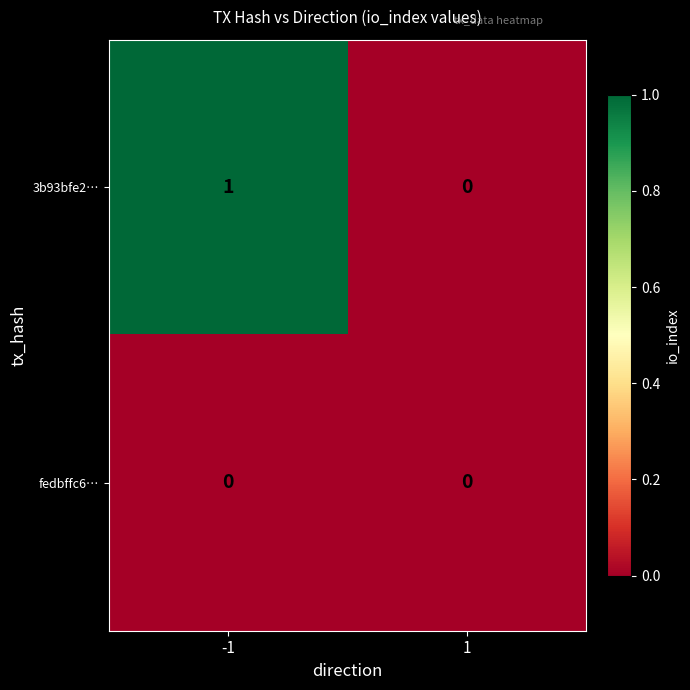

Between -1 and 1, which series saw the biggest shift?

3b93bfe2…